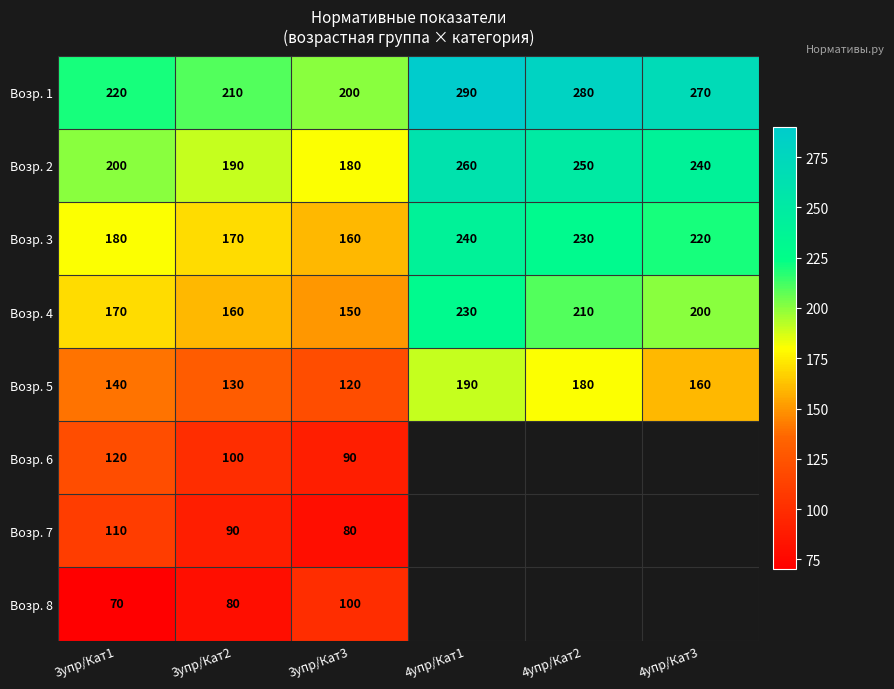

The value of Возр. 7 at 3упр/Кат3 is 80. True or false?

True